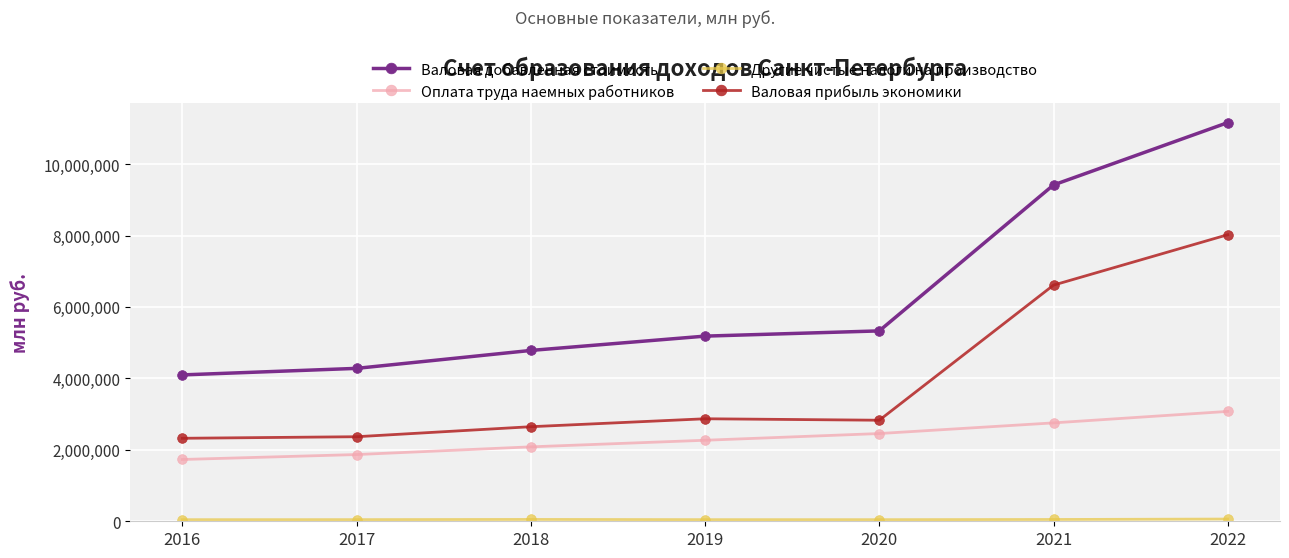

What is the difference between the highest and lowest values at 2021?

9370327.5